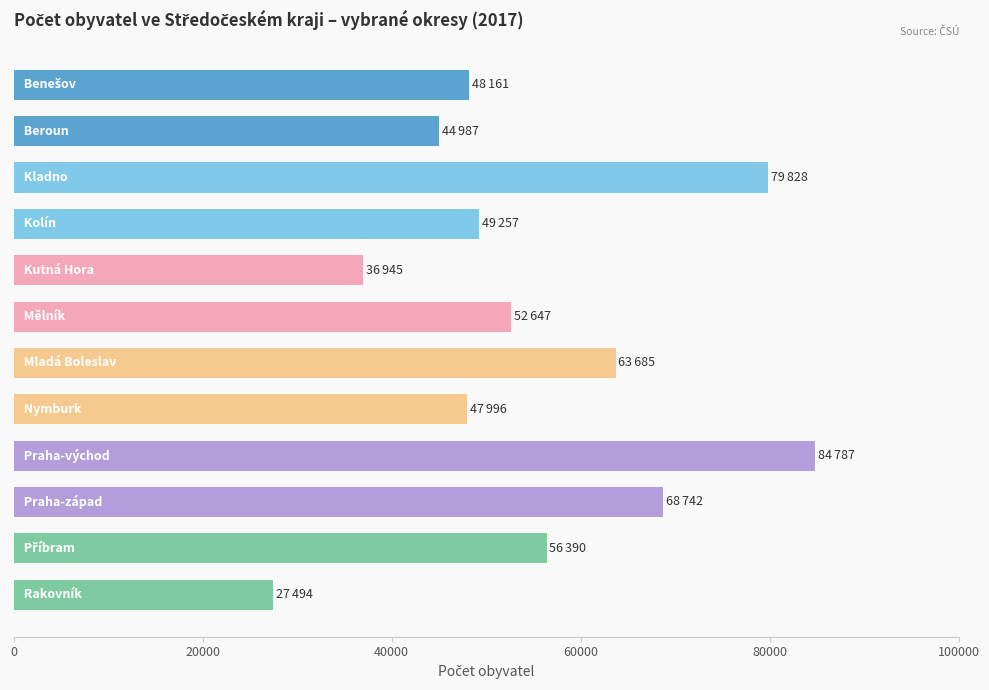

What is the difference between the second highest and second lowest values?

42883